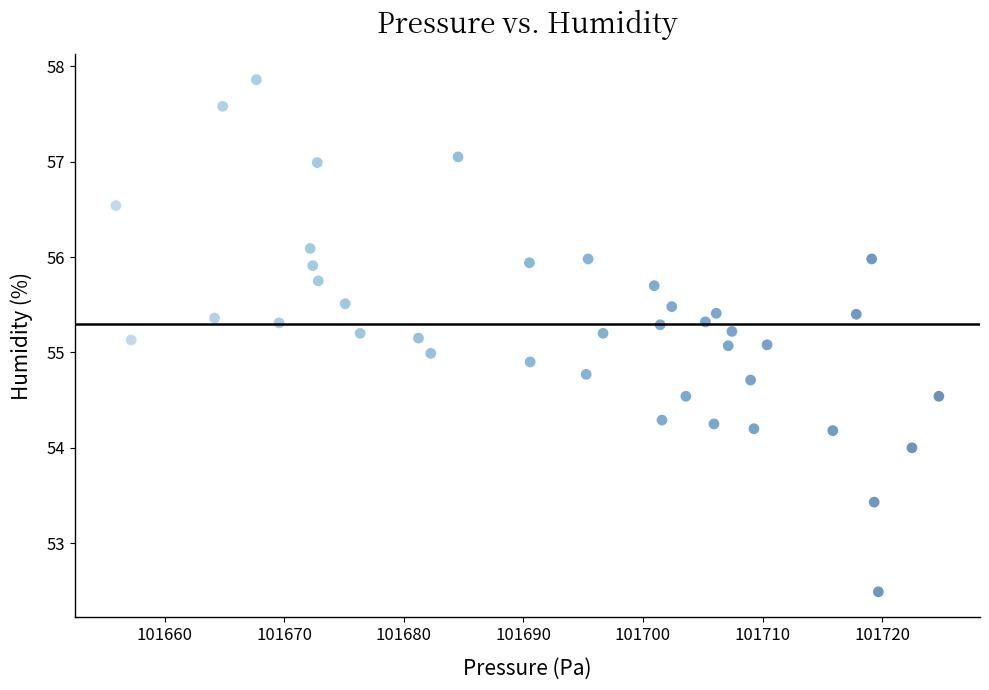

What is the range of Y values (max minus min)?

5.4